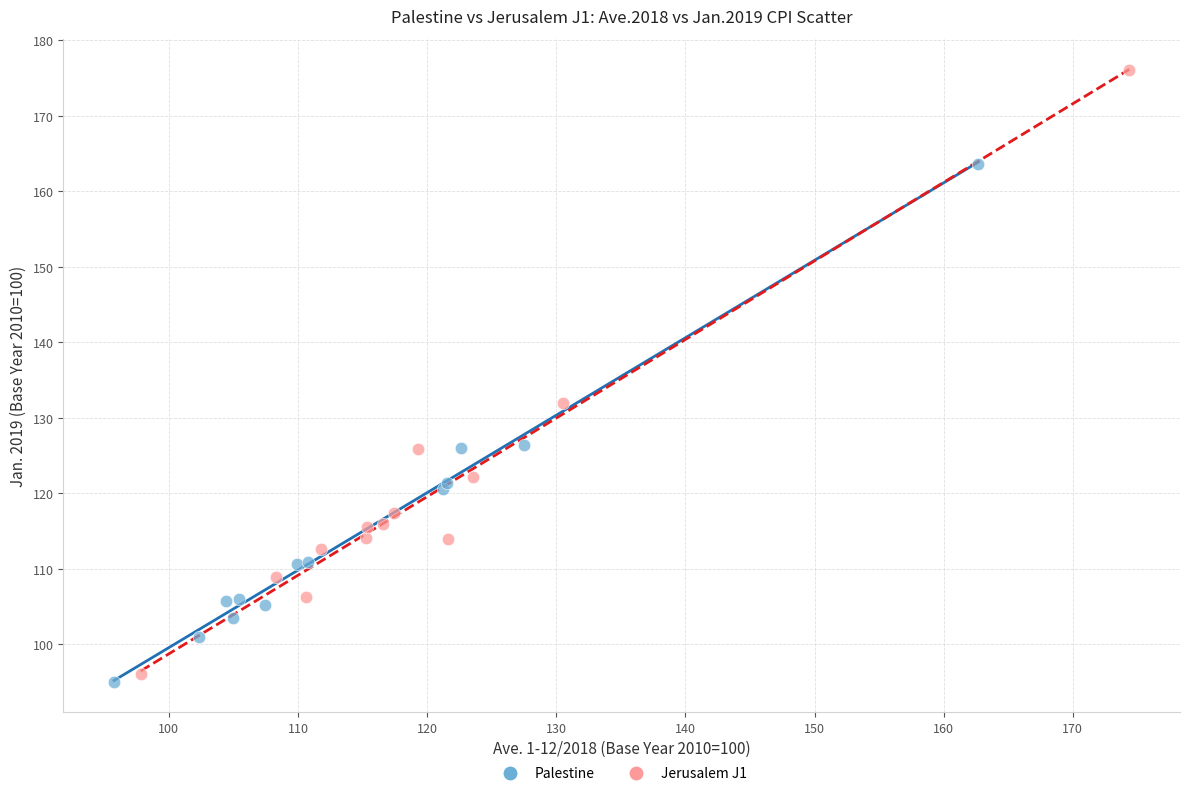

Which series has the largest Y range (max minus min)?

Jerusalem J1